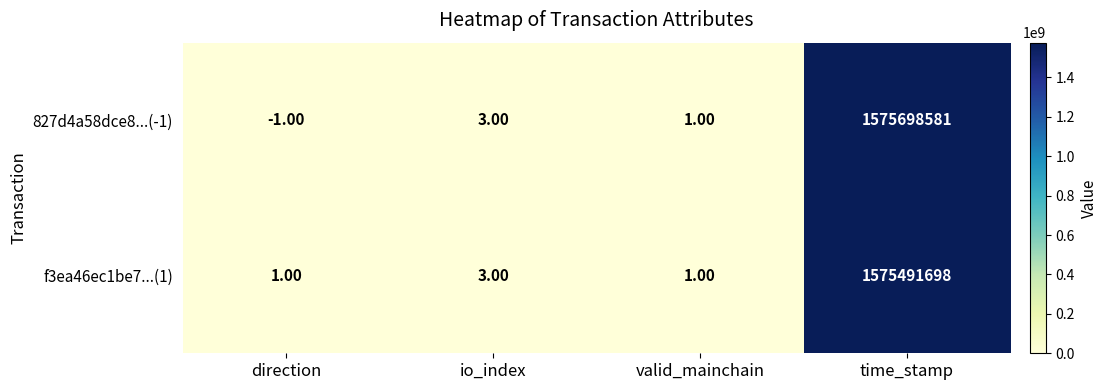

What is the average value of the 827d4a58dce8...(-1) series?

393924646